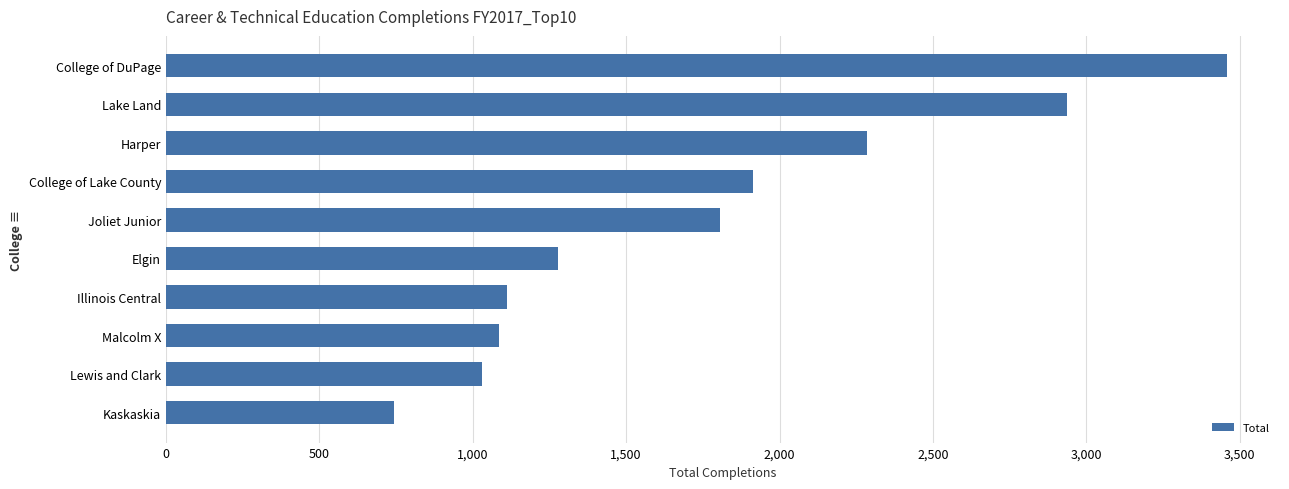

Which label corresponds to the largest value in the chart?

College of DuPage